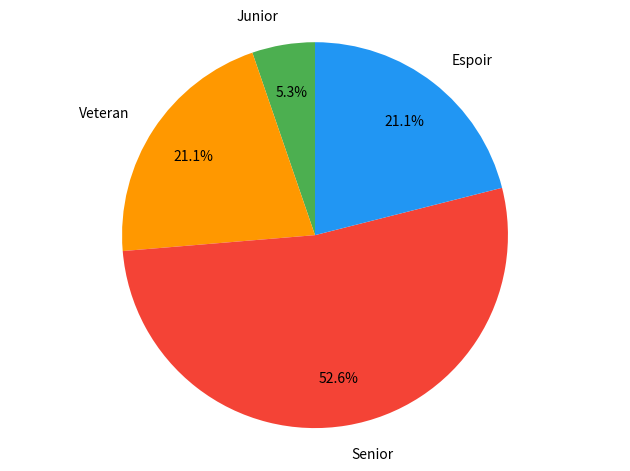

Does Senior represent more than half of the total?

Yes